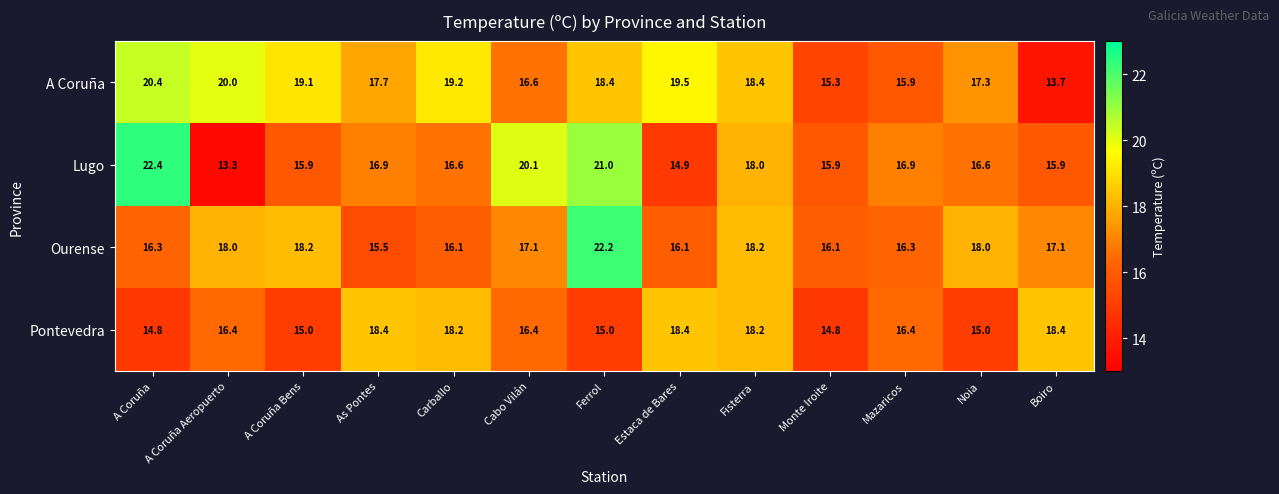

The Lugo series shows 13.3 at A Coruña Aeropuerto. True or false?

True